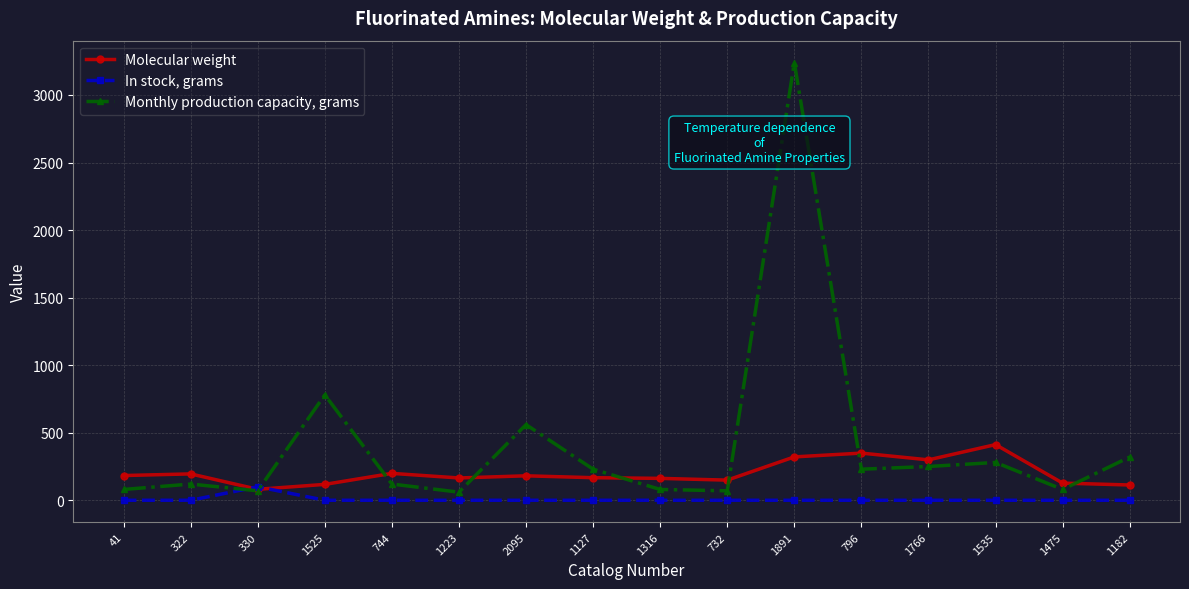

The value of Monthly production capacity, grams at 2095 is 560.0. True or false?

True